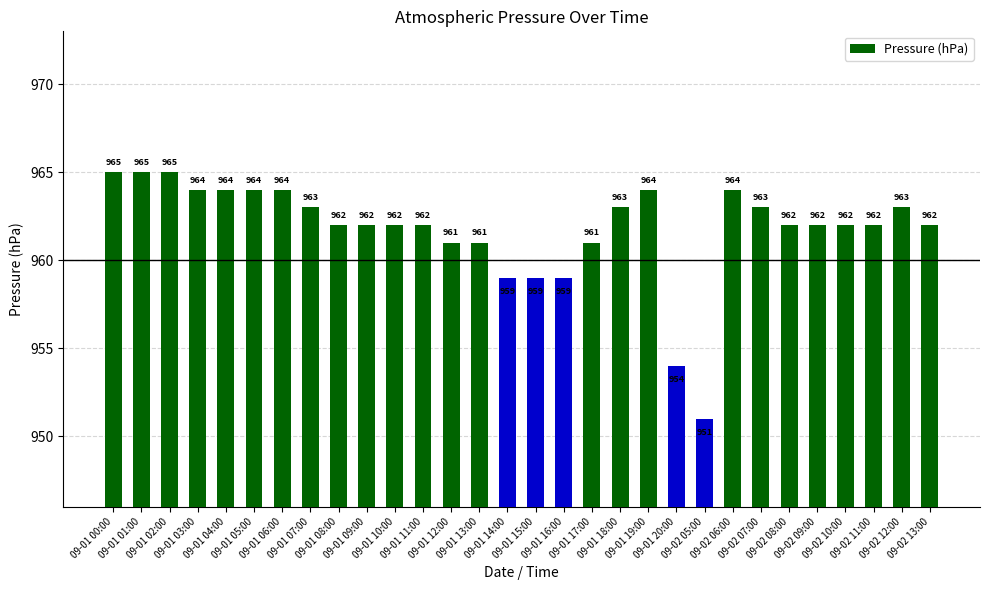

Does the chart contain any negative values?

No